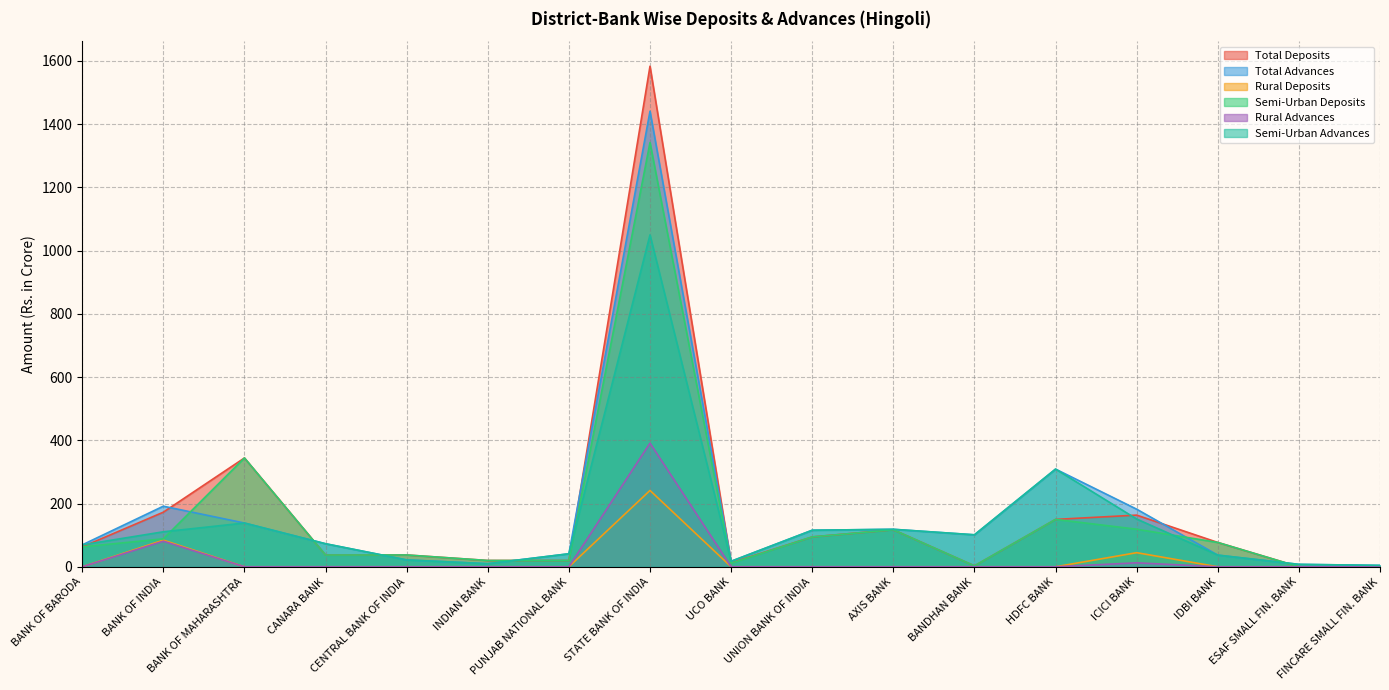

What is the difference between the Total Advances values at FINCARE SMALL FIN. BANK and HDFC BANK?

304.5